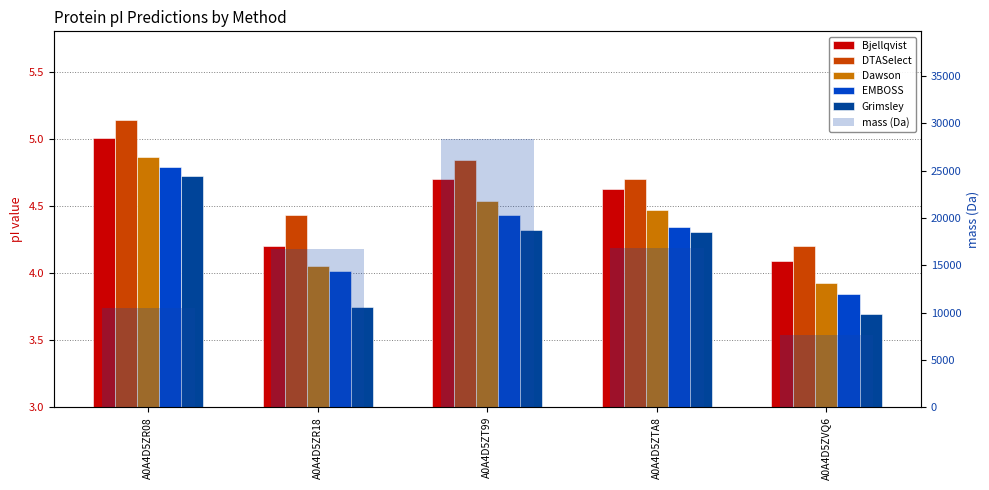

Which label corresponds to the smallest value in the chart?

A0A4D5ZVQ6